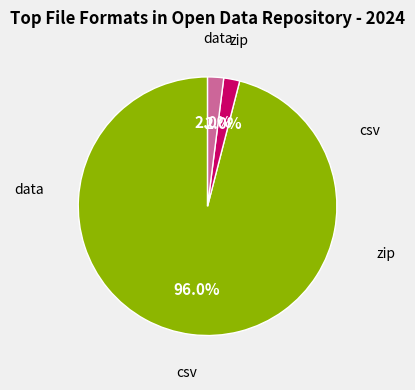

To the nearest percent, what portion does data represent?

2%